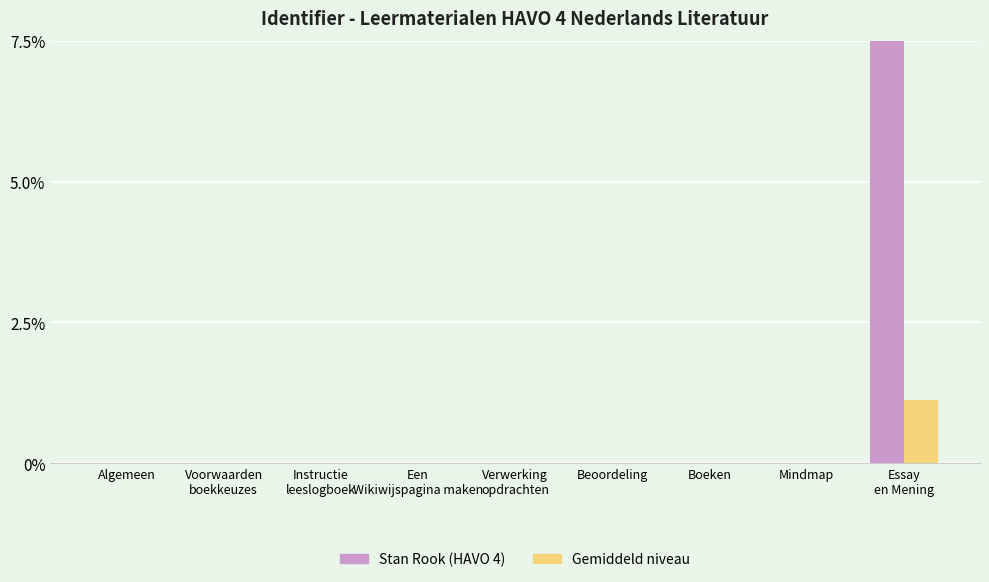

True or false: Stan Rook (HAVO 4) has a value of 0.0 at Mindmap.

True